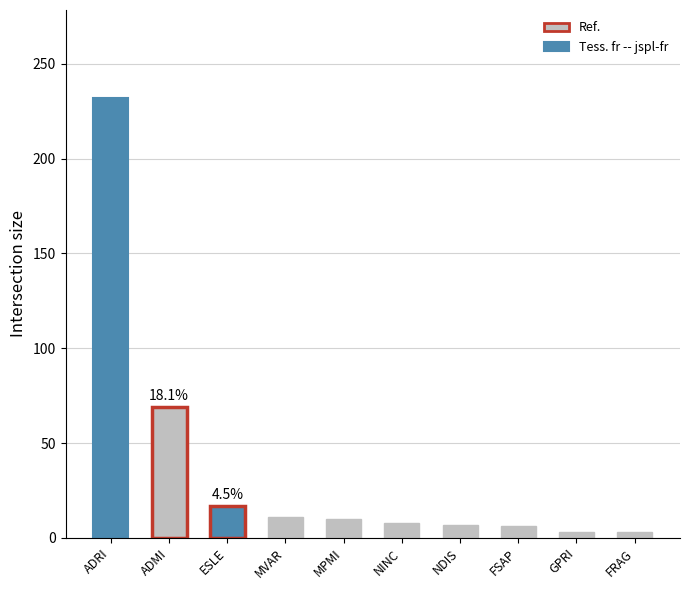

What is the change in value from MPMI to NINC?

-2